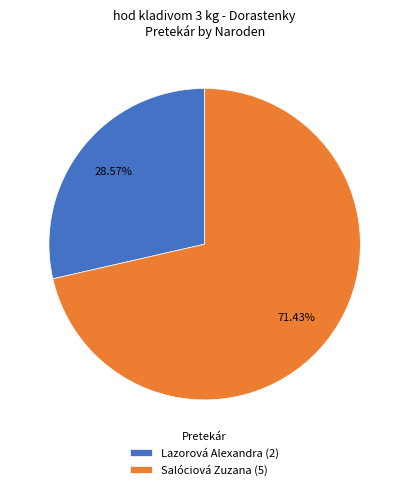

Count the number of slices in the pie.

2